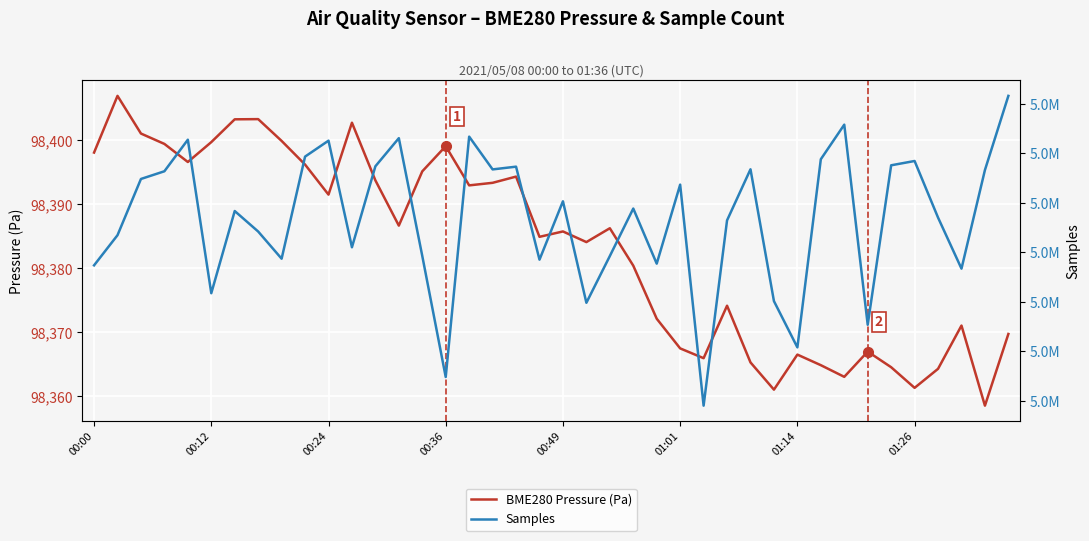

Reading left to right, extract all data points from this chart.

BME280 Pressure (Pa): 98398.1	98406.9	98401.0	98399.4	98396.6	98399.7	98403.2	98403.3	98399.9	98396.2	98391.5	98402.7	98393.7	98386.7	98395.1	98399.1	98392.9	98393.3	98394.3	98384.9	98385.8	98384.1	98386.2	98380.4	98372.1	98367.5	98366.0	98374.2	98365.3	98361.1	98366.5	98364.9	98363.1	98367.0	98364.6	98361.3	98364.3	98371.1	98358.6	98369.8
Samples: 5123477.0	5124695.0	5126966.0	5127277.0	5128552.0	5122351.0	5125671.0	5124843.0	5123745.0	5127869.0	5128513.0	5124207.0	5127478.0	5128614.0	5123855.0	5118965.0	5128676.0	5127352.0	5127463.0	5123706.0	5126064.0	5121964.0	5123852.0	5125771.0	5123545.0	5126737.0	5117808.0	5125293.0	5127357.0	5122032.0	5120162.0	5127763.0	5129160.0	5121076.0	5127518.0	5127692.0	5125406.0	5123343.0	5127327.0	5130323.0